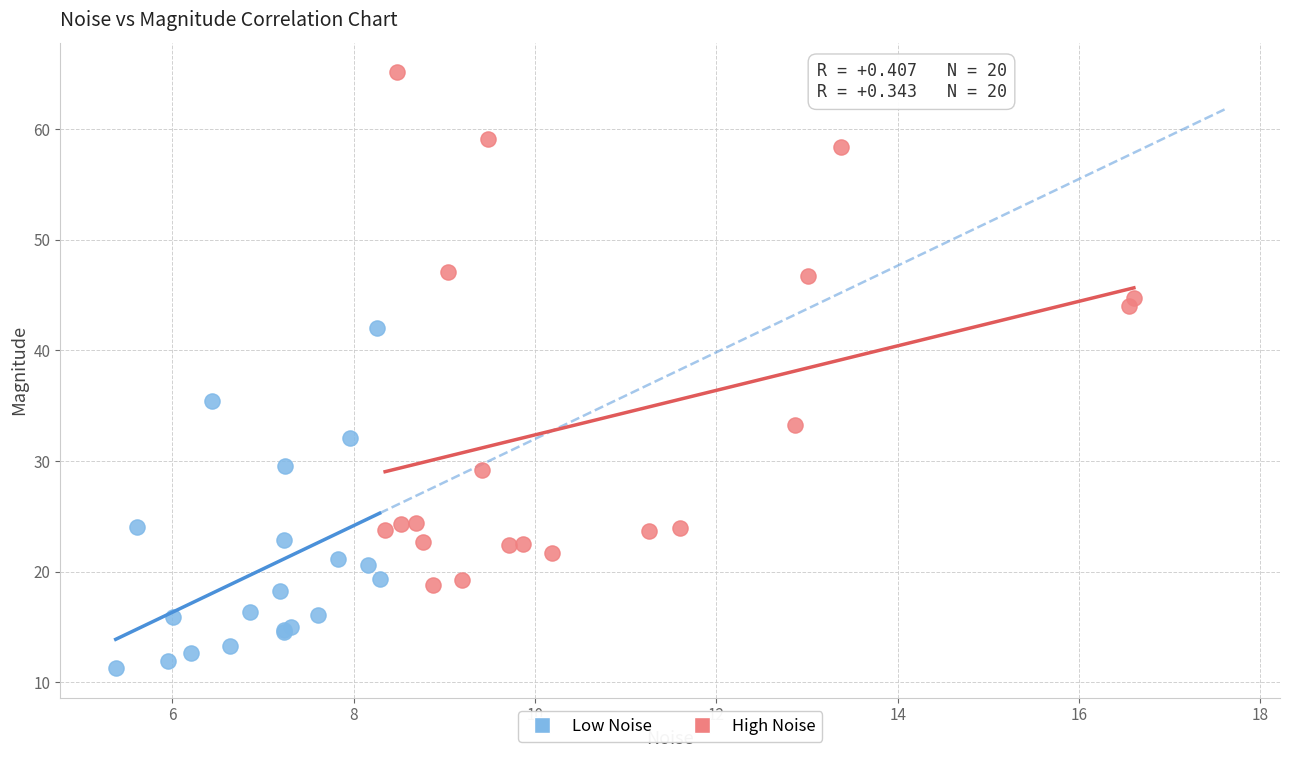

Which series reaches the minimum Y coordinate?

Low Noise